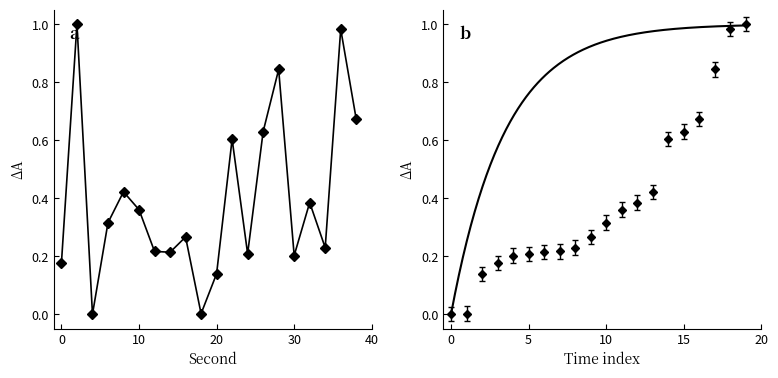

Reading left to right, extract all data points from this chart.

0.2	1.0	0.0	0.3	0.4	0.4	0.2	0.2	0.3	0.0	0.1	0.6	0.2	0.6	0.8	0.2	0.4	0.2	1.0	0.7